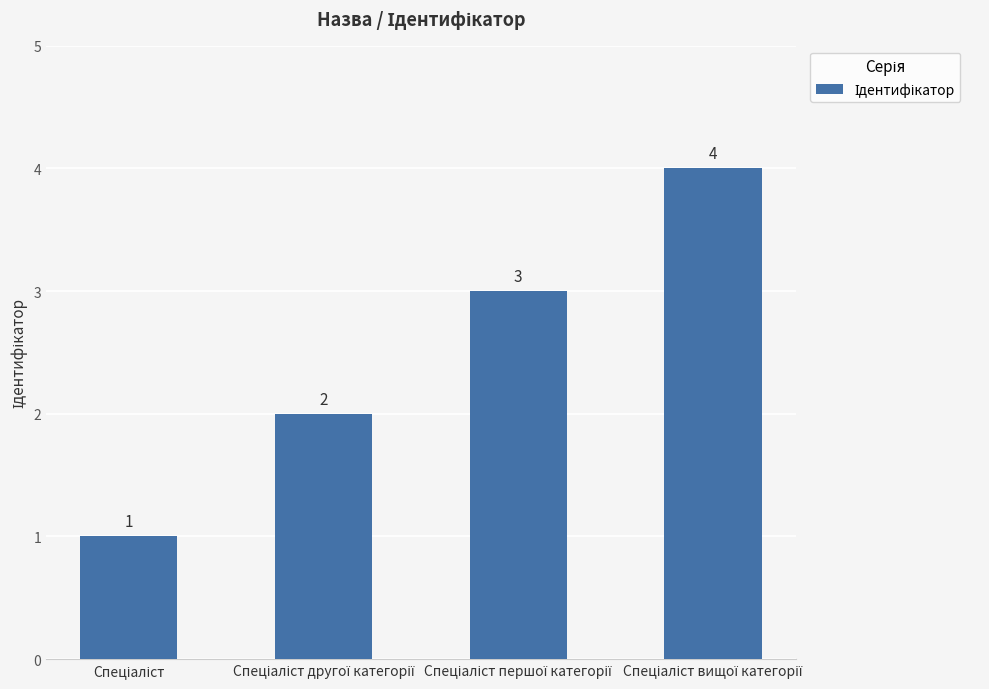

What is the sum of all values?

10